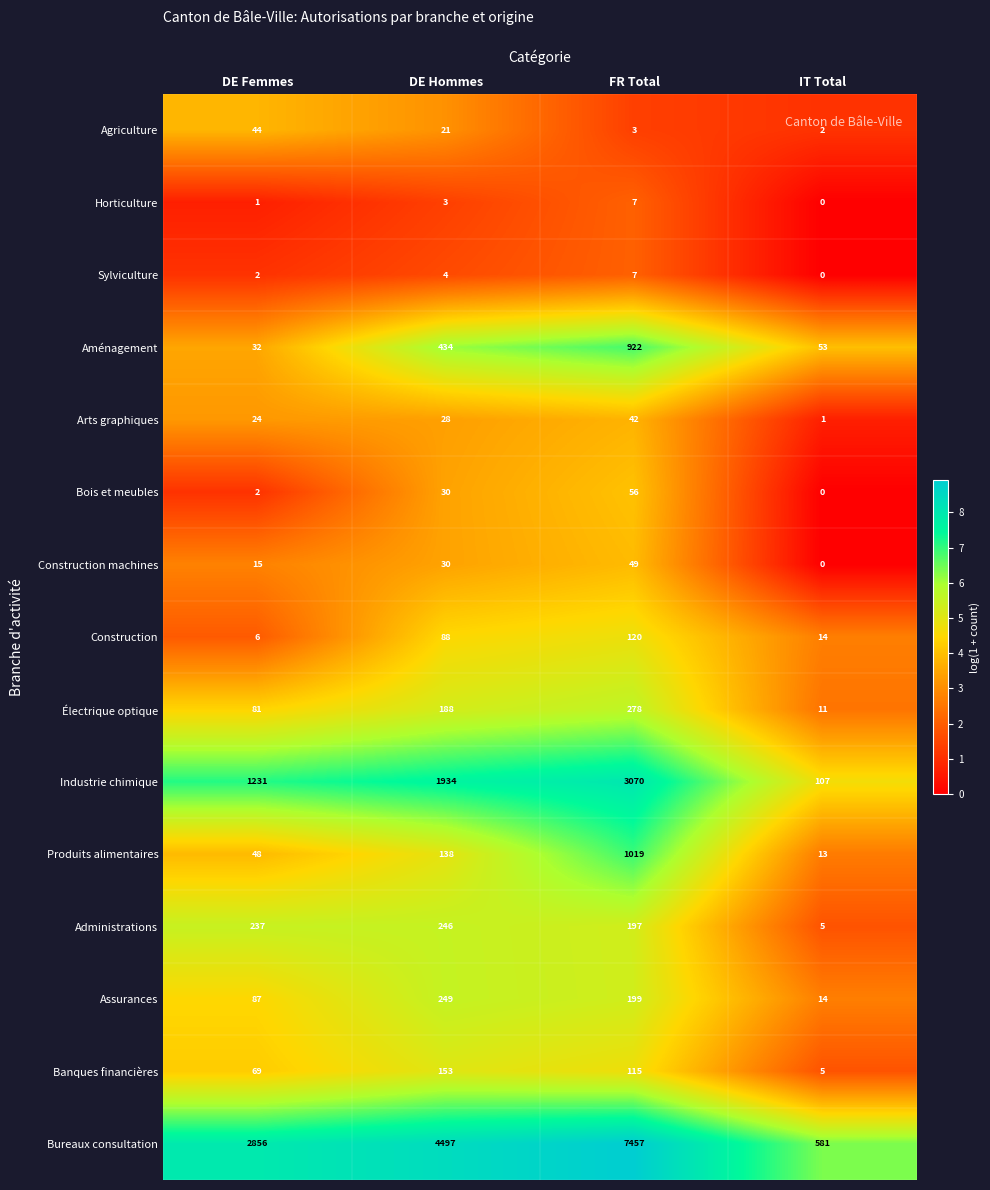

What is the difference between the highest and lowest values at DE Femmes?

2855